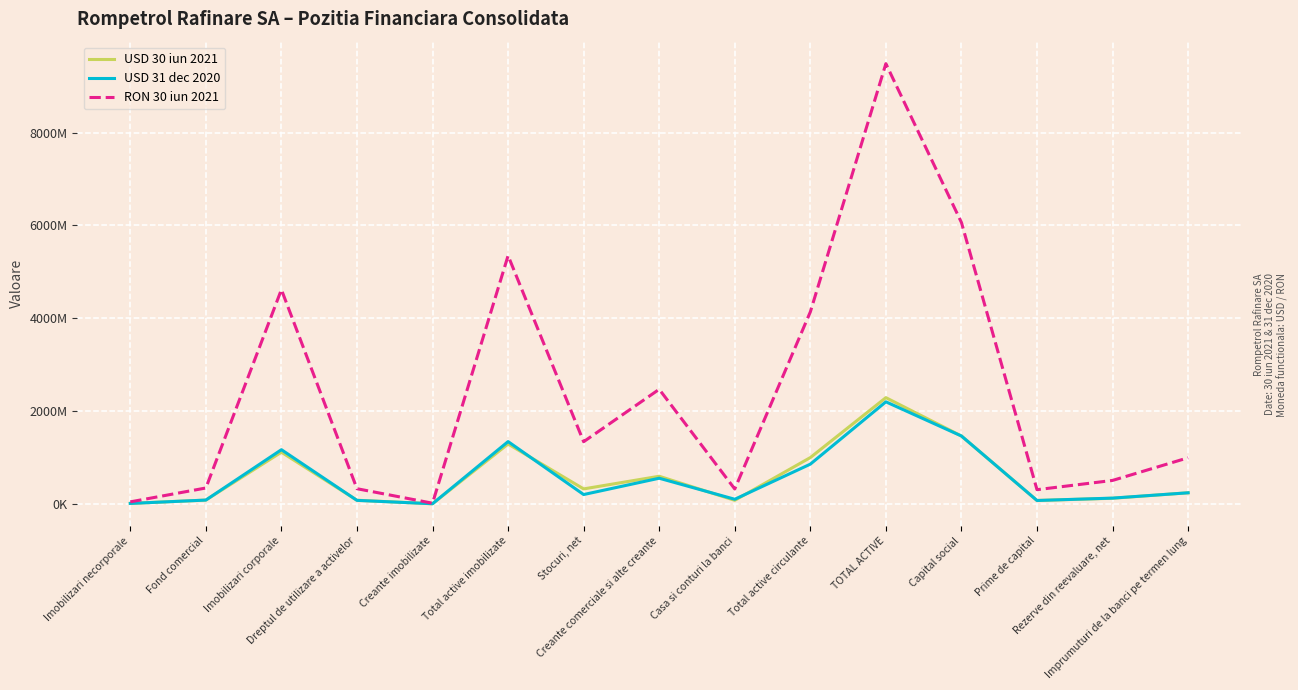

What is the label of the 2nd point from the left?

Fond comercial